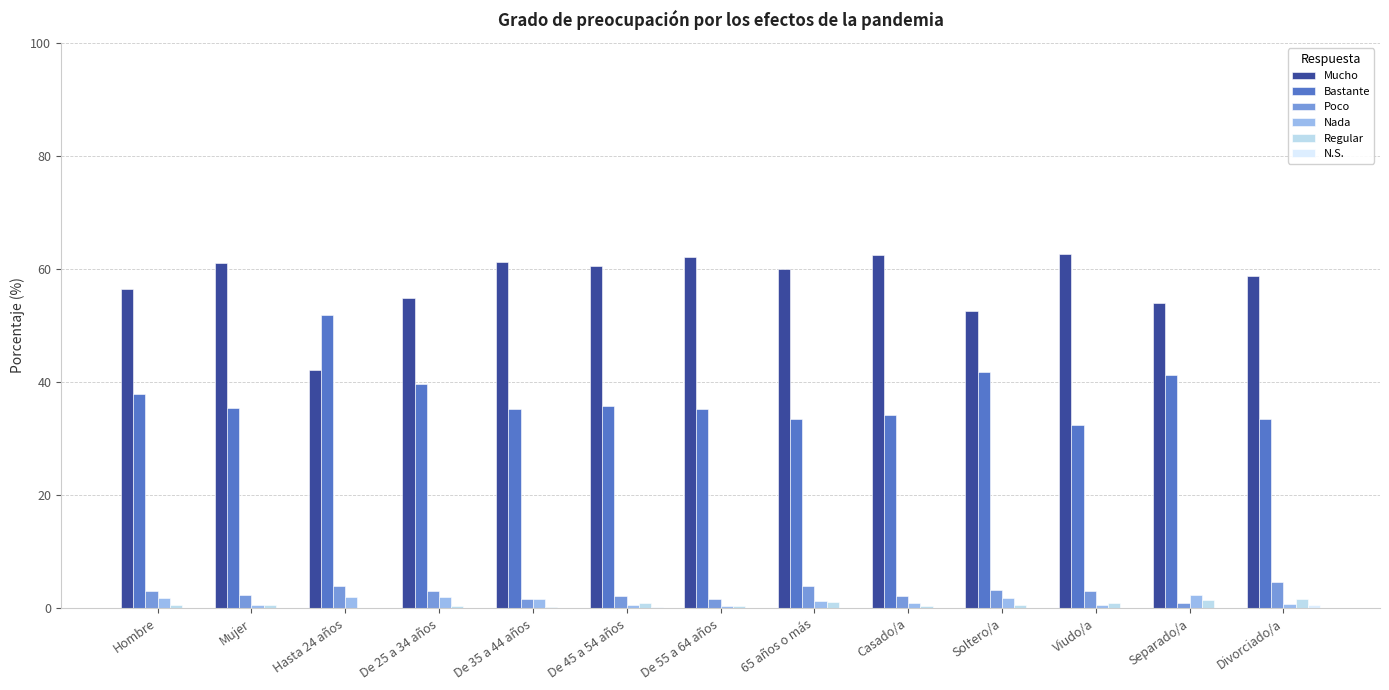

What is the maximum value shown in the chart?

62.7